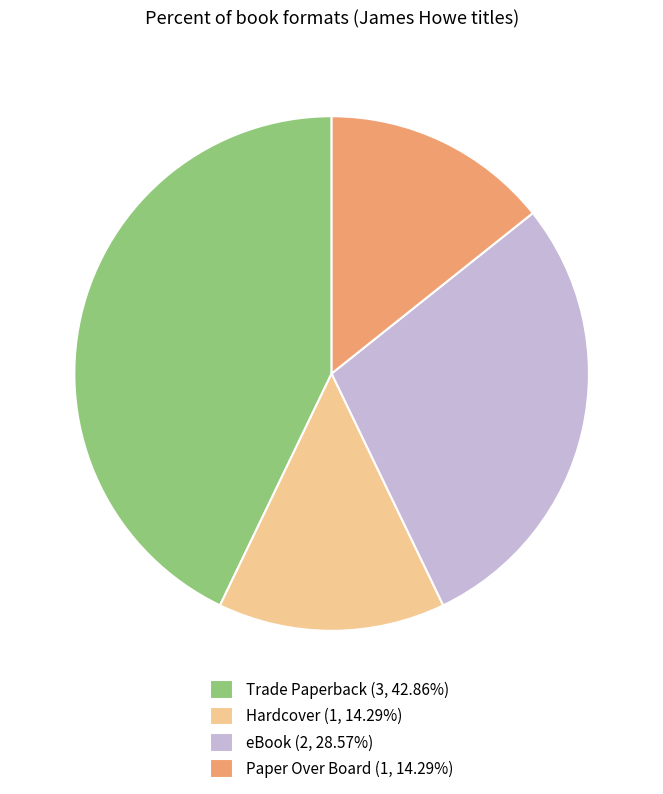

Is the sum of Trade Paperback (3, 42.86%) and eBook (2, 28.57%) greater than half?

Yes